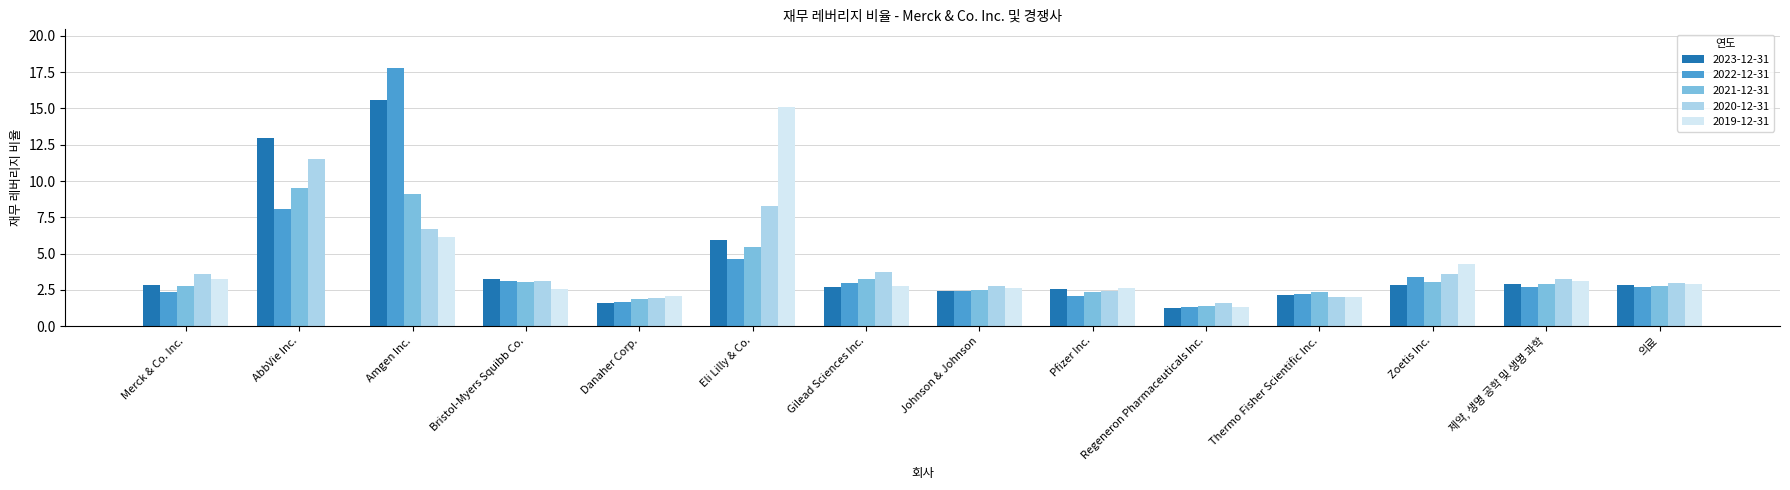

Which series changed the most between Eli Lilly & Co. and 제약, 생명 공학 및 생명 과학?

2019-12-31